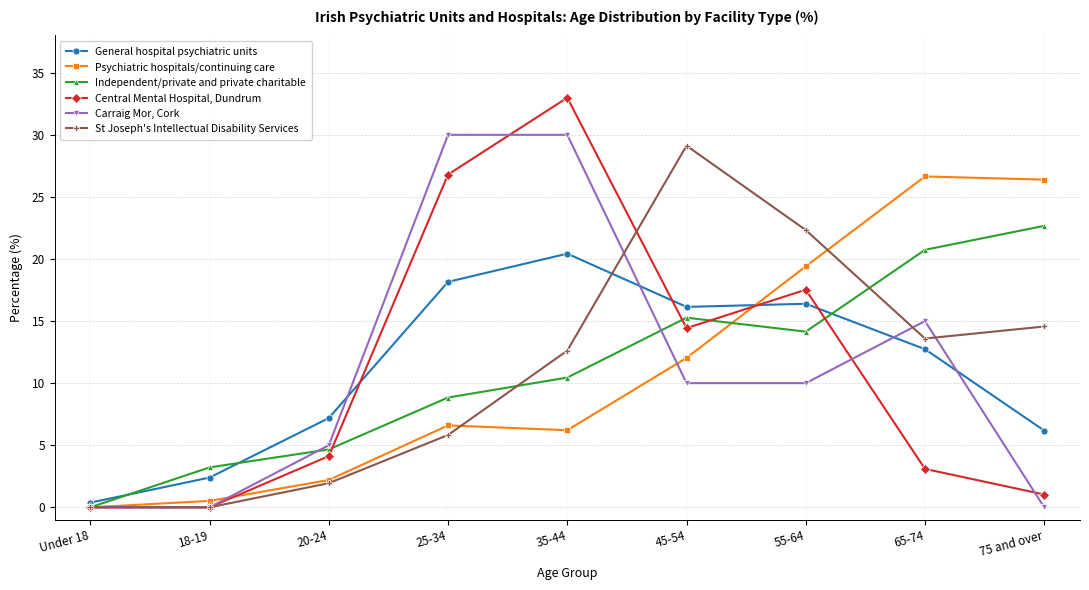

True or false: General hospital psychiatric units has more than 0 points higher than both neighbors.

True